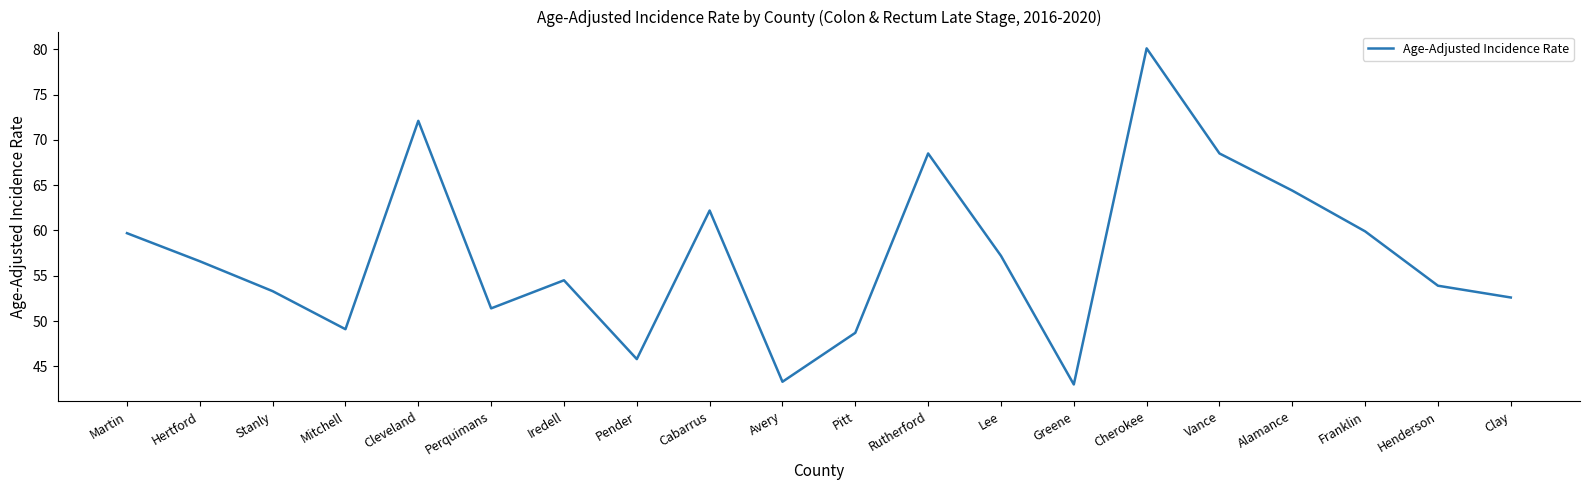

The value at Cleveland is 72.1. True or false?

True